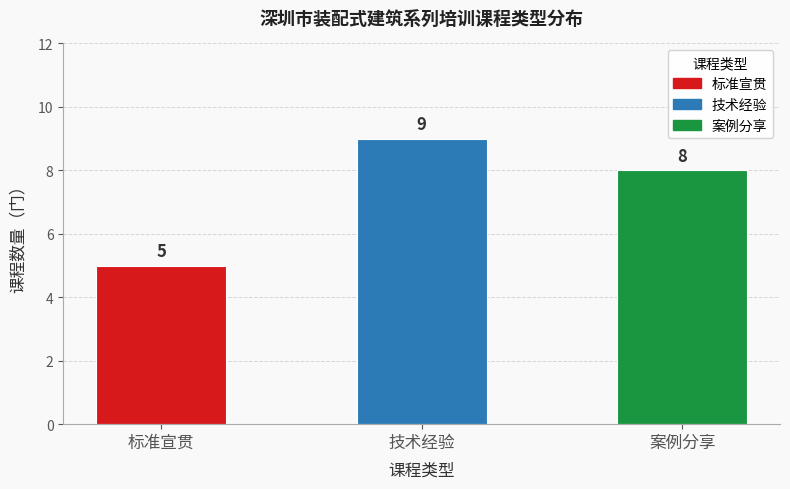

Between 案例分享 and 技术经验, which is larger?

技术经验